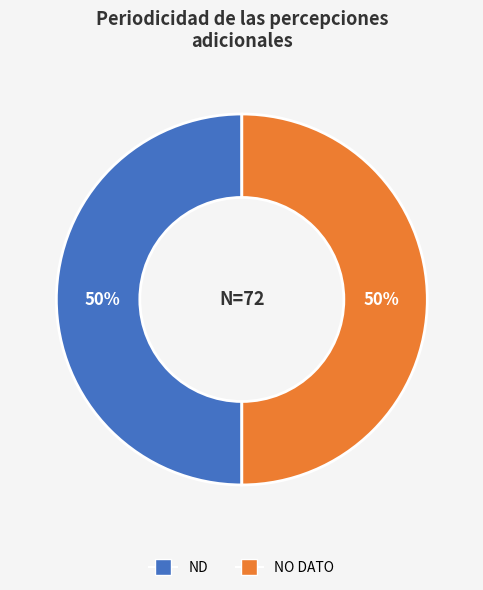

How many segments does this pie chart have?

2